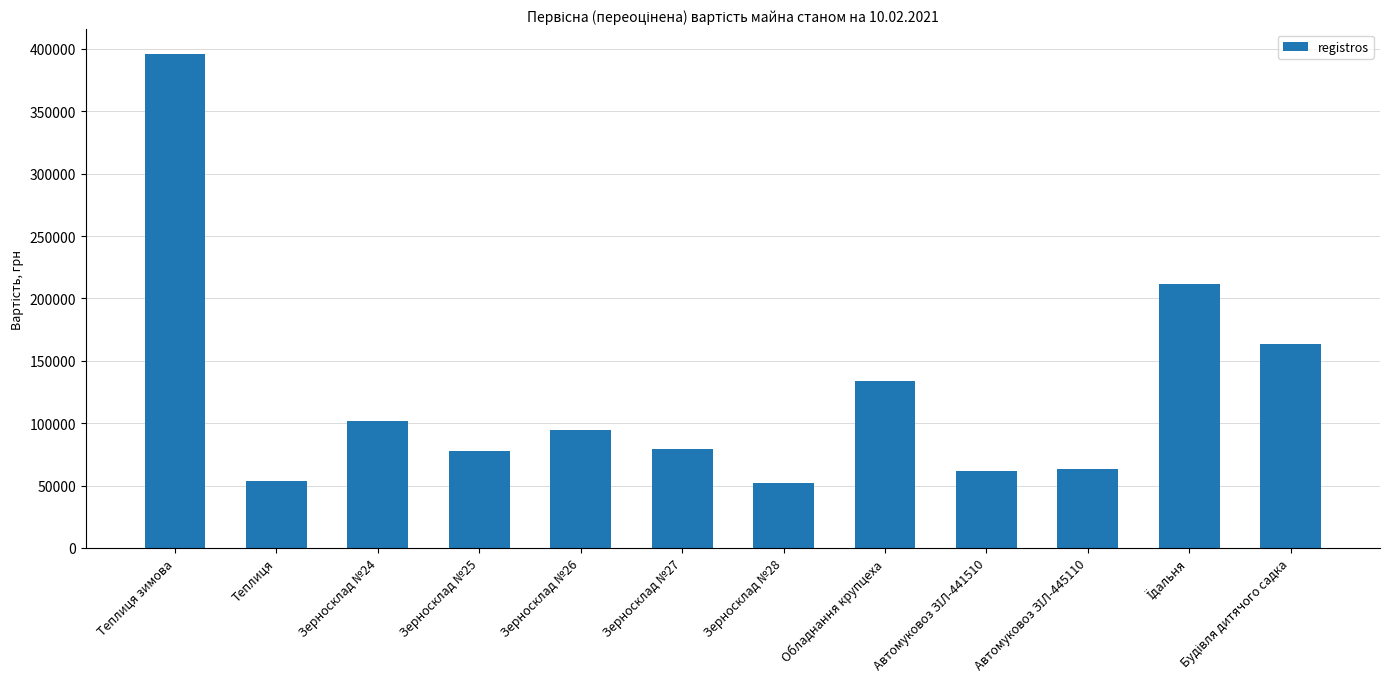

What is the value of the 12th bar from the left?

163135.0